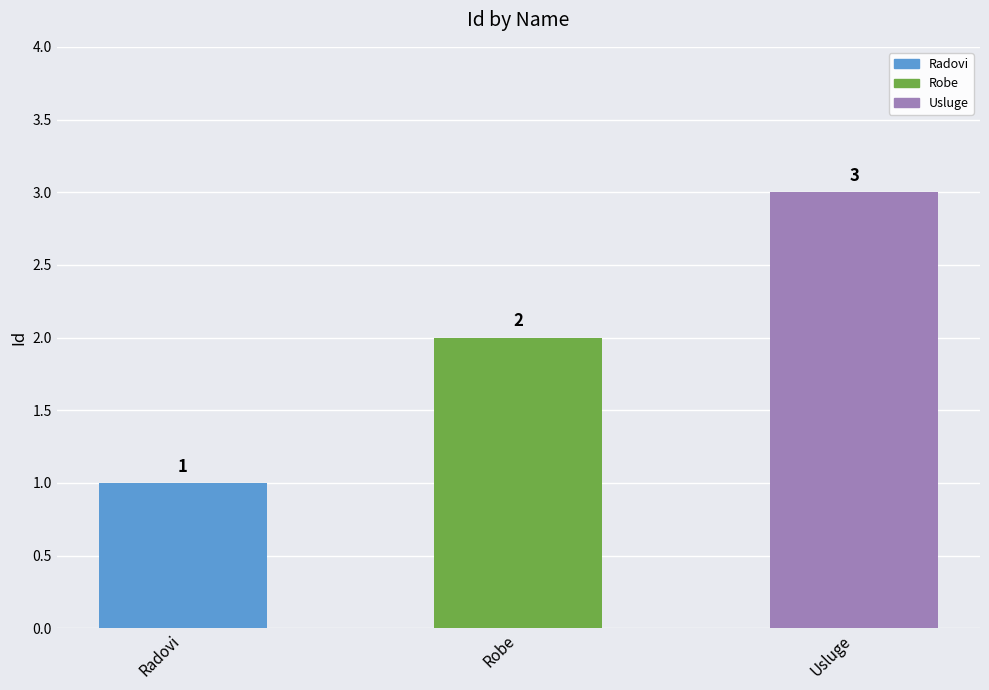

Reading right to left, what are all the values shown in this chart?

3	2	1